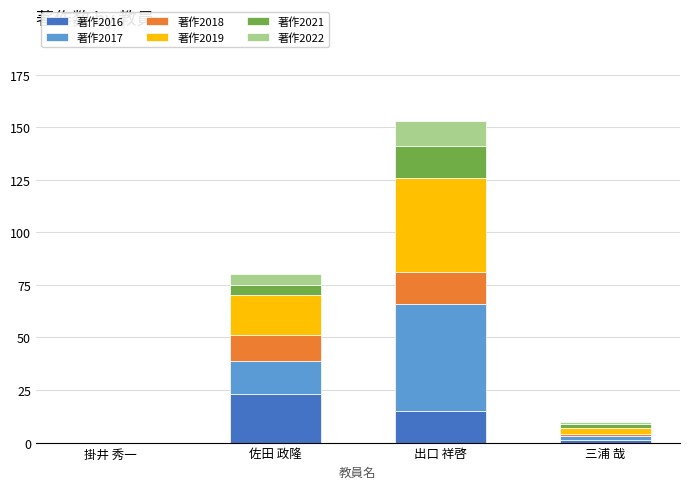

At which category is the sum across all series the highest?

出口 祥啓